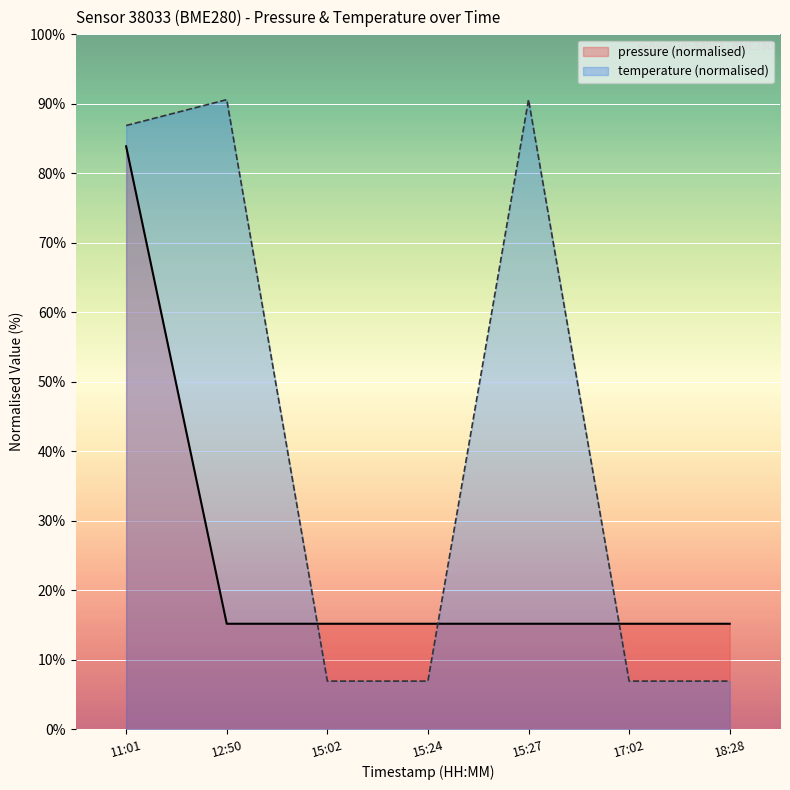

At which category is the sum across all series the highest?

11:01